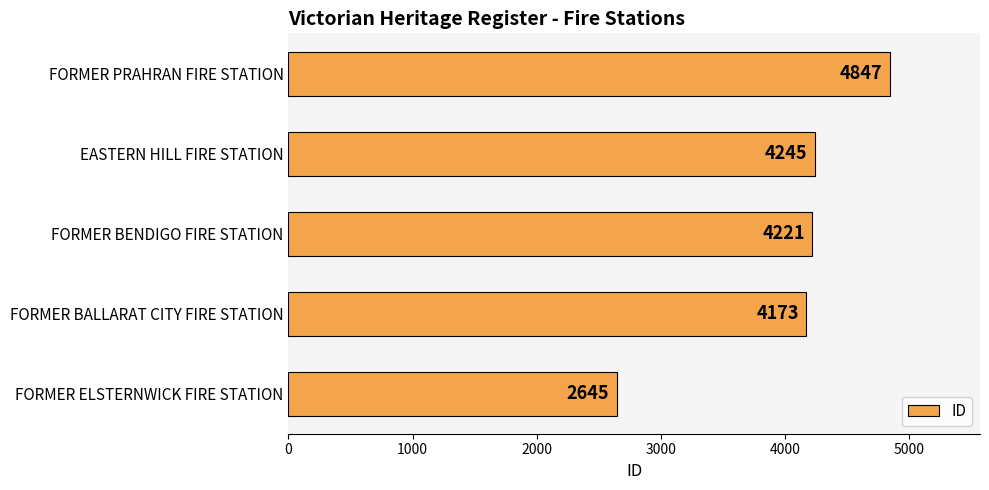

How many distinct data groups are displayed?

1